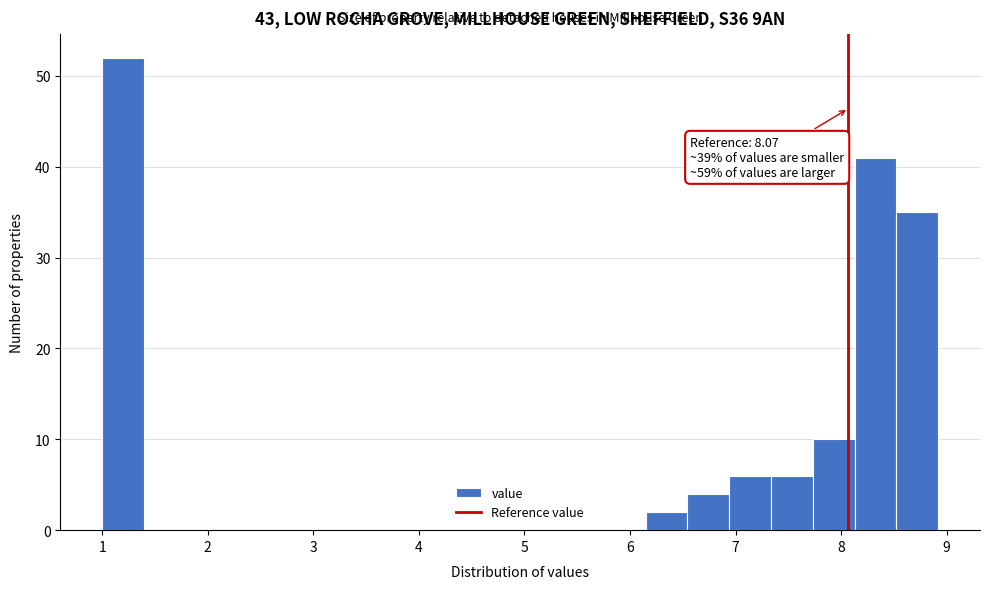

Read against the x-axis, roughly where is the centre of the tallest bar?

1.2